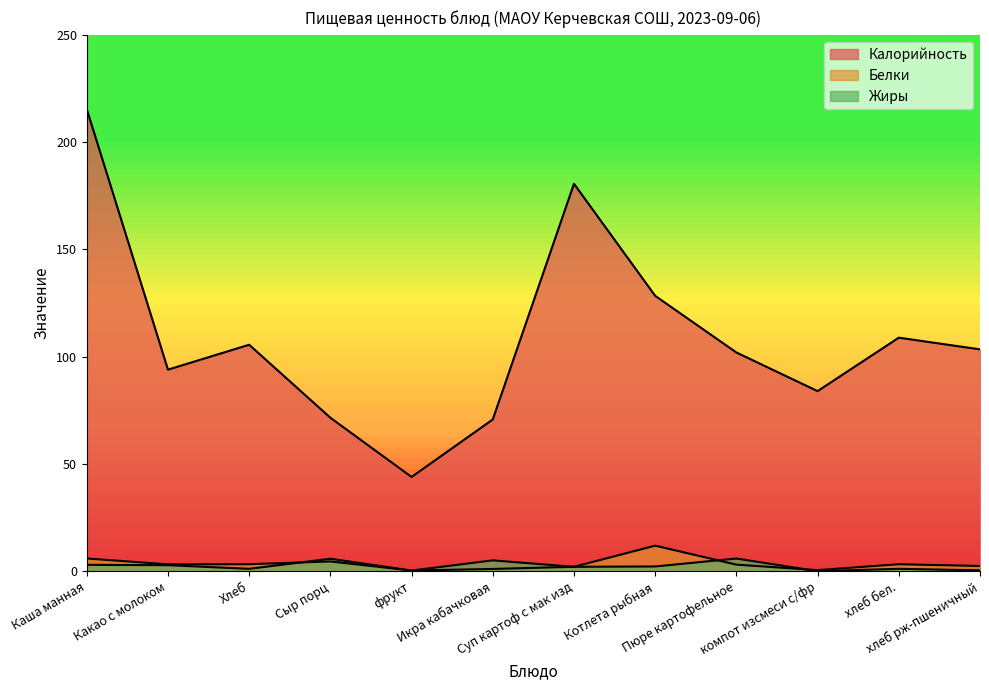

Reading left to right, list all the values displayed in this chart.

Калорийность: Каша манная=215.4	Какао с молоком=94.0	Хлеб=105.6	Сыр порц=71.6	фрукт=44.0	Икра кабачковая=70.8	Суп картоф с мак изд=180.6	Котлета рыбная=128.4	Пюре картофельное=102.0	компот изсмеси с/фр=84.0	хлеб бел.=108.9	хлеб рж-пшеничный=103.5
Белки: Каша манная=6.0	Какао с молоком=3.3	Хлеб=3.3	Сыр порц=4.6	фрукт=0.4	Икра кабачковая=1.1	Суп картоф с мак изд=2.1	Котлета рыбная=12.0	Пюре картофельное=3.1	компот изсмеси с/фр=0.6	хлеб бел.=3.3	хлеб рж-пшеничный=2.5
Жиры: Каша манная=3.1	Какао с молоком=2.9	Хлеб=1.2	Сыр порц=5.9	фрукт=0.4	Икра кабачковая=5.1	Суп картоф с мак изд=2.1	Котлета рыбная=2.3	Пюре картофельное=6.0	компот изсмеси с/фр=0.1	хлеб бел.=1.2	хлеб рж-пшеничный=0.5